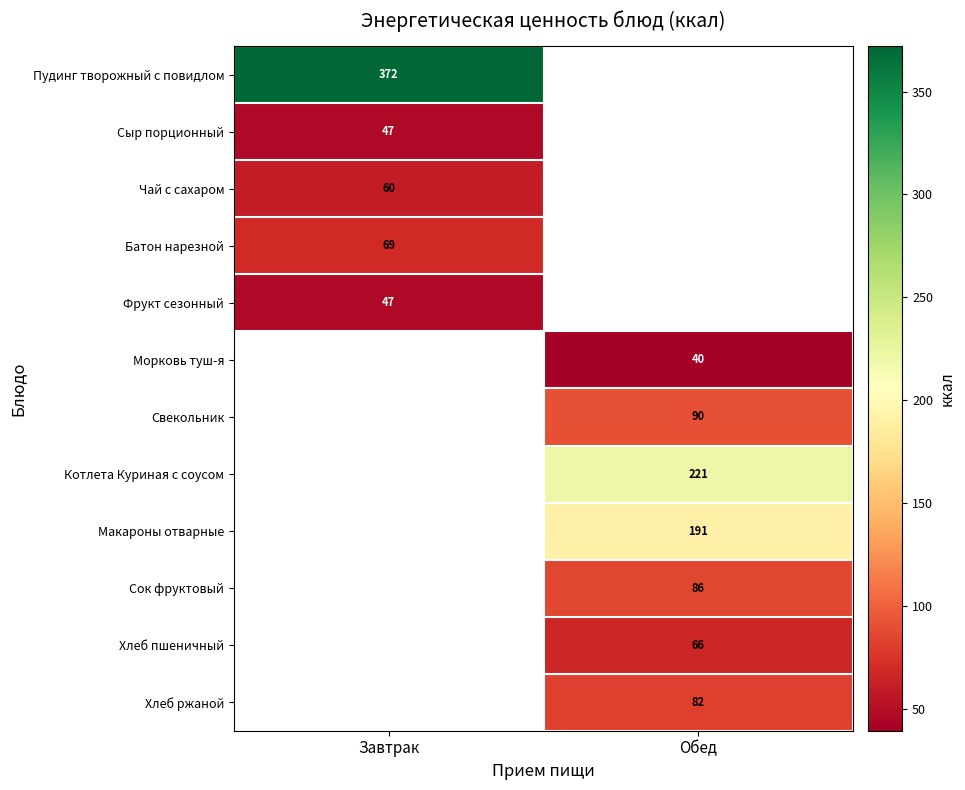

The Хлеб пшеничный series shows 66 at Обед. True or false?

True